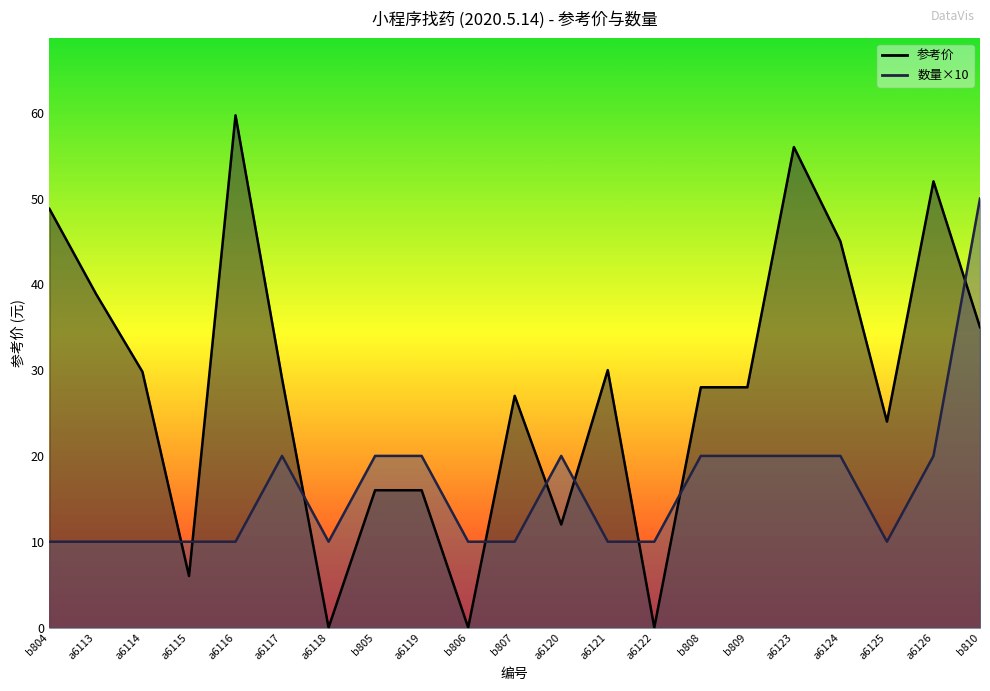

Which series has the widest spread of values?

参考价